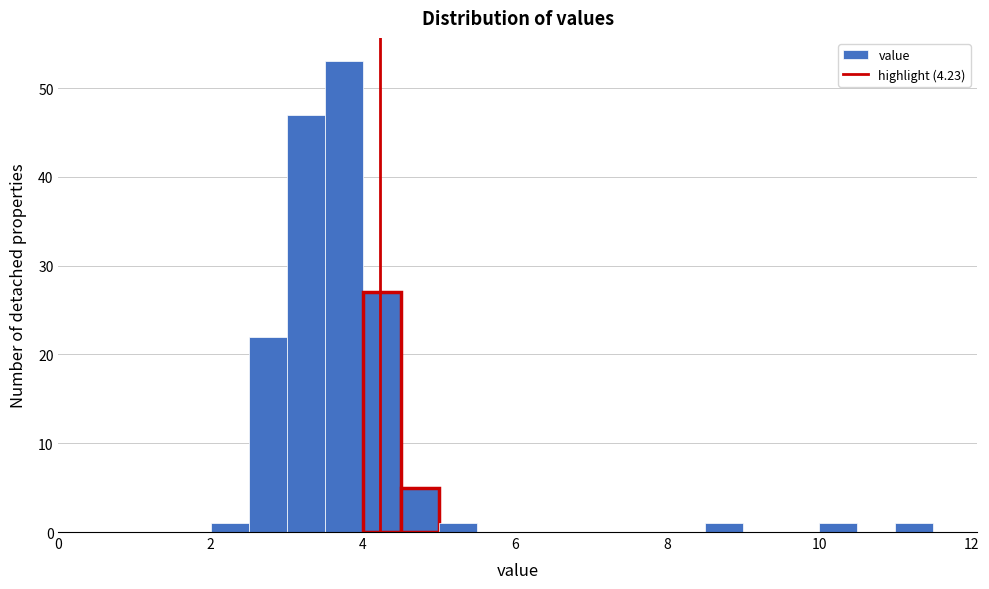

Read against the x-axis, roughly where is the centre of the tallest bar?

3.8